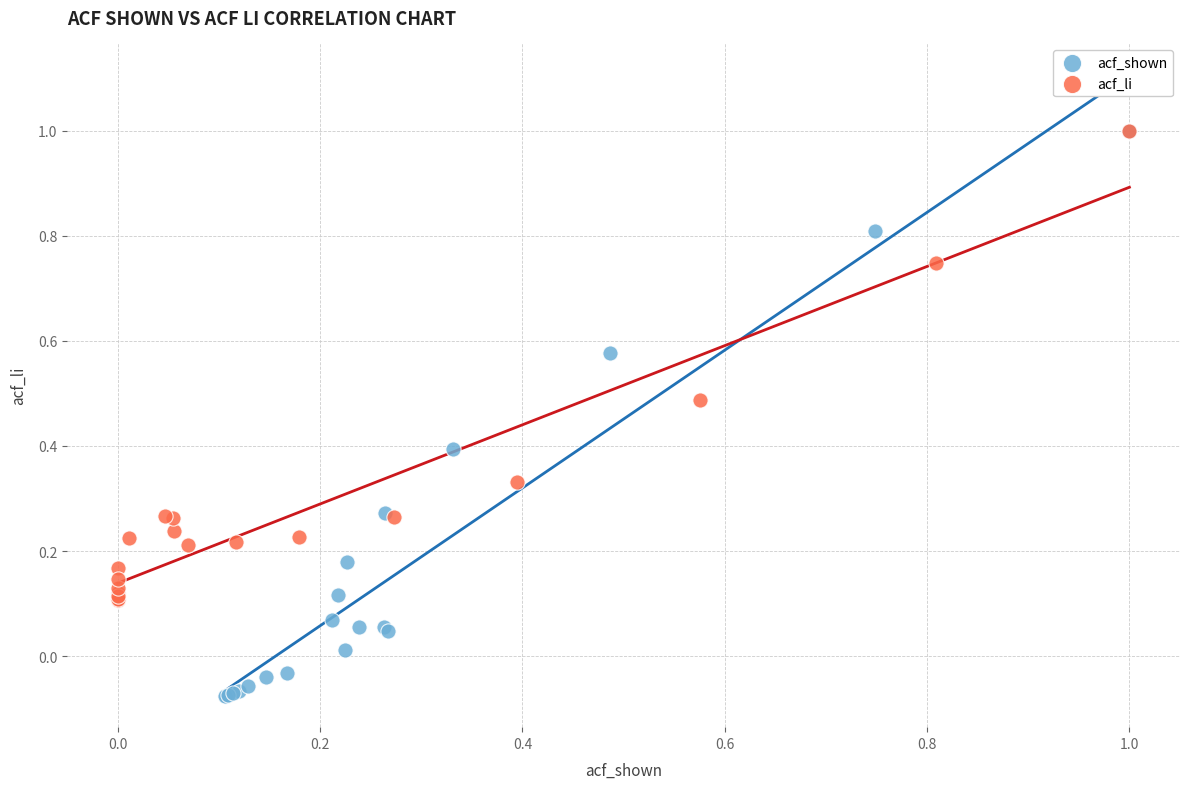

Which series reaches the minimum Y coordinate?

acf_shown